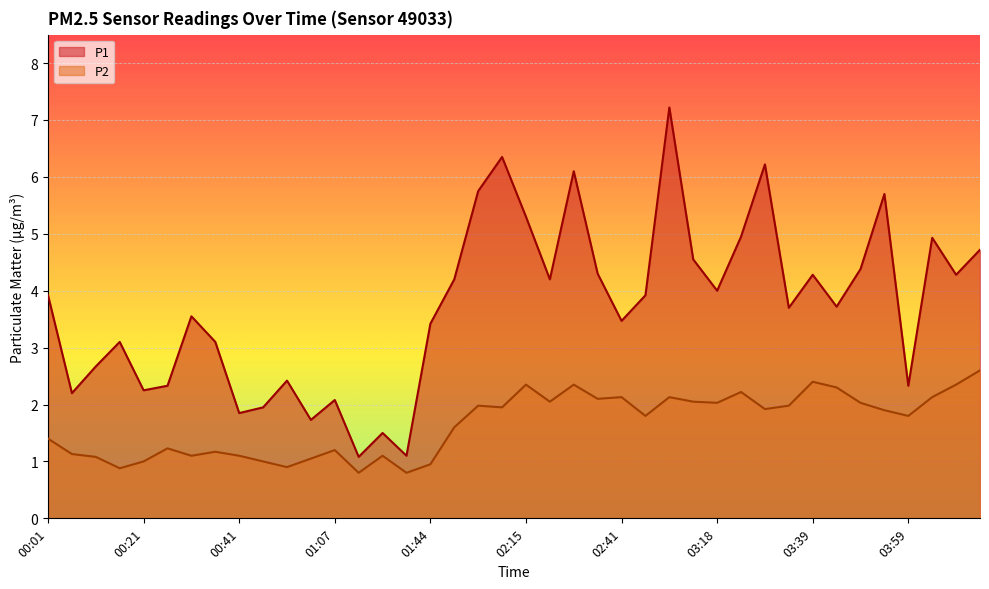

Reading left to right, transcribe all the data shown in this chart.

P1: 00:01=3.9	00:06=2.2	00:11=2.7	00:16=3.1	00:21=2.2	00:26=2.3	00:31=3.5	00:36=3.1	00:41=1.9	00:47=1.9	00:57=2.4	01:02=1.7	01:07=2.1	01:12=1.1	01:17=1.5	01:28=1.1	01:44=3.4	02:00=4.2	02:05=5.8	02:10=6.3	02:15=5.3	02:20=4.2	02:25=6.1	02:36=4.3	02:41=3.5	02:46=3.9	02:51=7.2	03:13=4.5	03:18=4.0	03:24=5.0	03:29=6.2	03:34=3.7	03:39=4.3	03:44=3.7	03:49=4.4	03:54=5.7	03:59=2.3	04:04=4.9	04:09=4.3	04:14=4.7
P2: 00:01=1.4	00:06=1.1	00:11=1.1	00:16=0.9	00:21=1.0	00:26=1.2	00:31=1.1	00:36=1.2	00:41=1.1	00:47=1.0	00:57=0.9	01:02=1.1	01:07=1.2	01:12=0.8	01:17=1.1	01:28=0.8	01:44=0.9	02:00=1.6	02:05=2.0	02:10=1.9	02:15=2.4	02:20=2.0	02:25=2.4	02:36=2.1	02:41=2.1	02:46=1.8	02:51=2.1	03:13=2.0	03:18=2.0	03:24=2.2	03:29=1.9	03:34=2.0	03:39=2.4	03:44=2.3	03:49=2.0	03:54=1.9	03:59=1.8	04:04=2.1	04:09=2.4	04:14=2.6